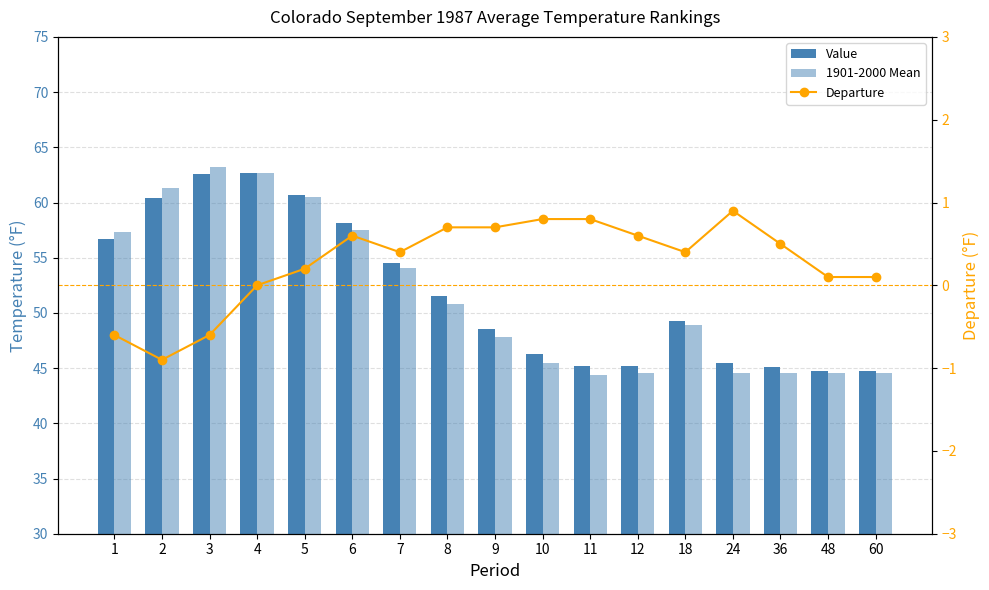

How many distinct data groups are displayed?

3